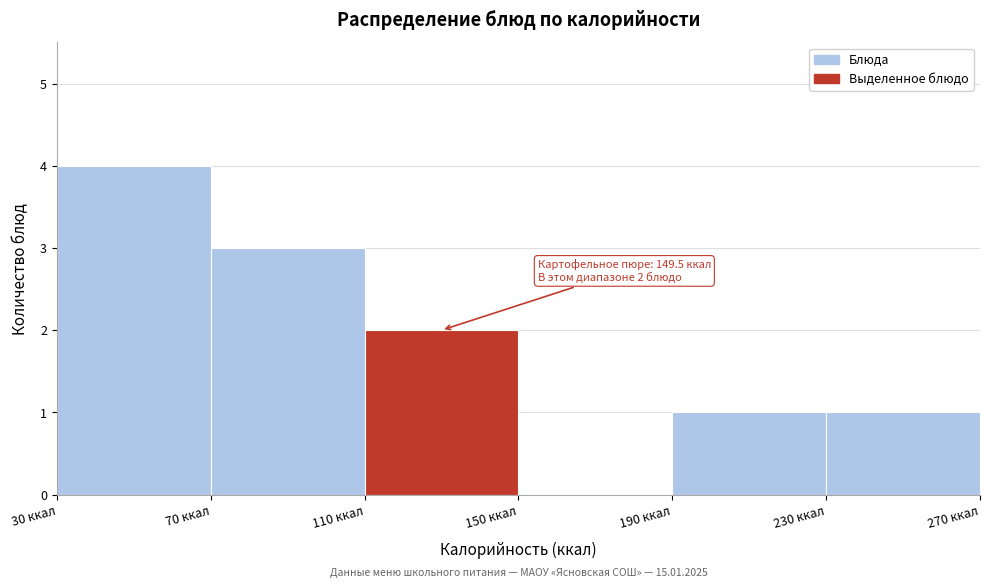

Over which range of the x-axis is the bar tallest?

30 to 70